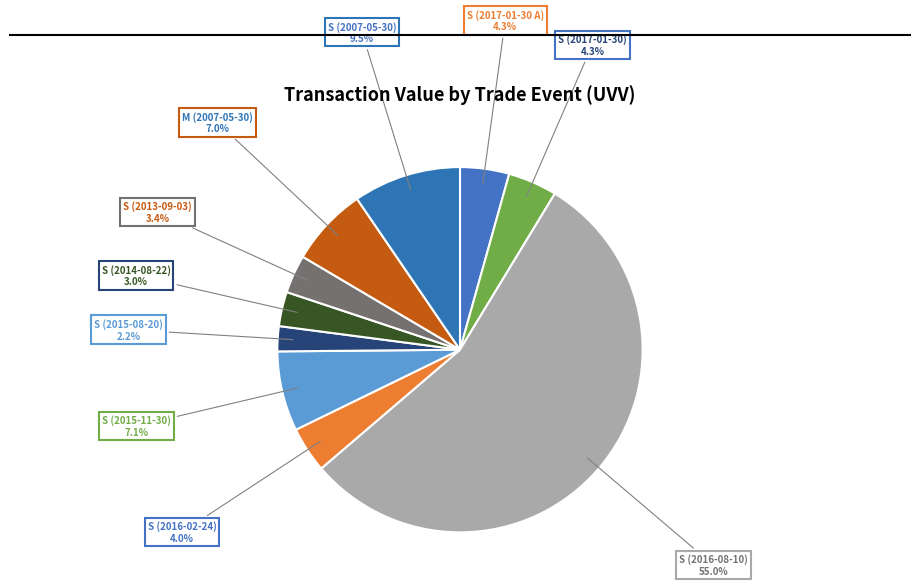

How many slices are in this pie chart?

10